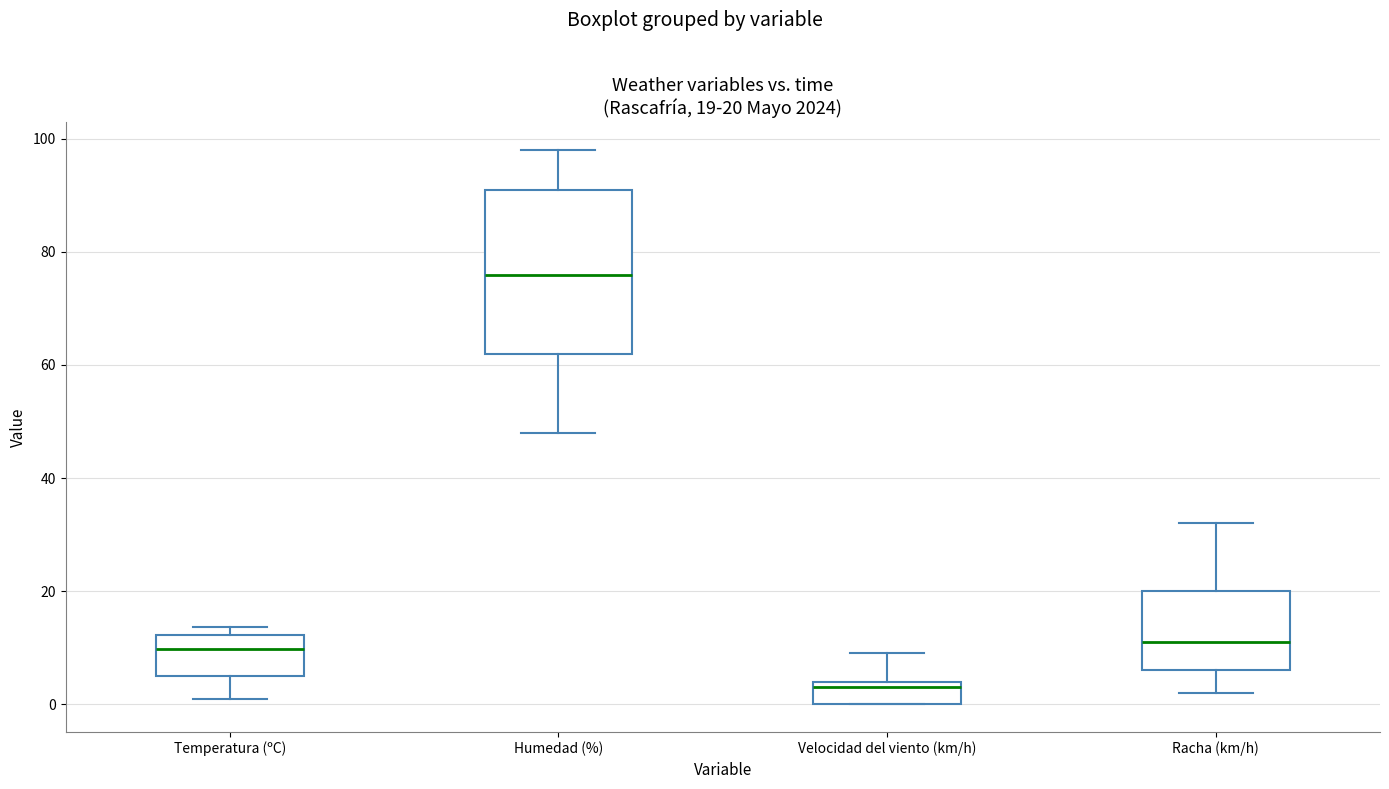

Comparing the boxes themselves (not the whiskers), which one is the tallest?

Humedad (%)